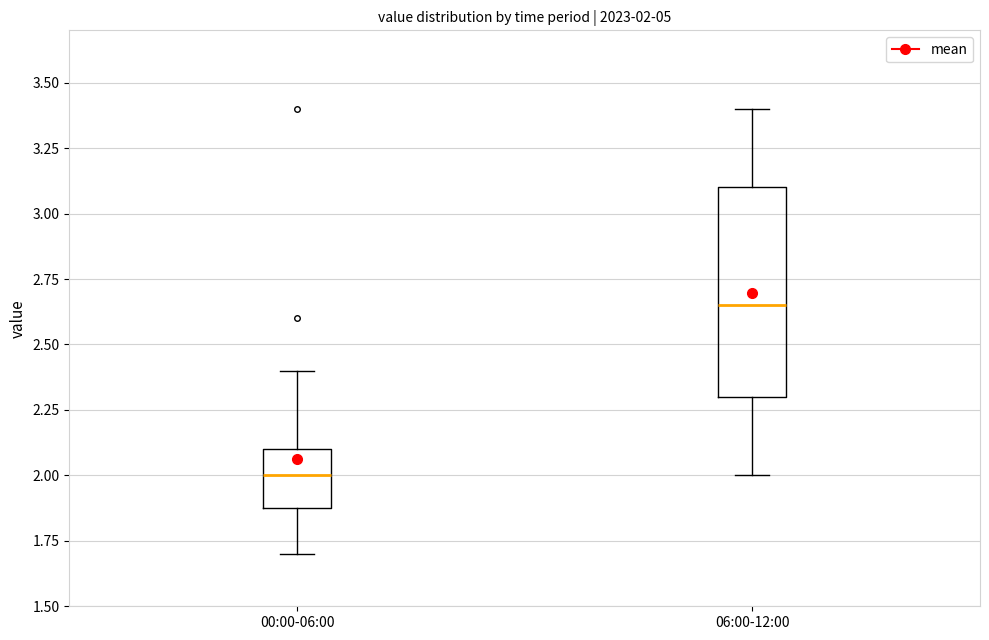

Which box's median line is the lowest?

00:00-06:00